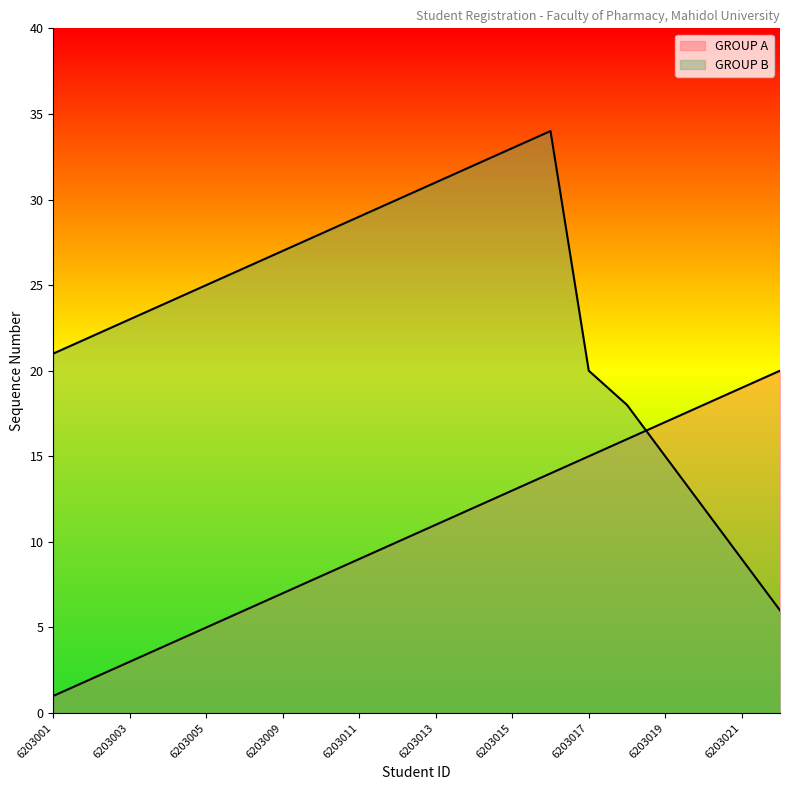

How many values in the GROUP B series are below 25?

10